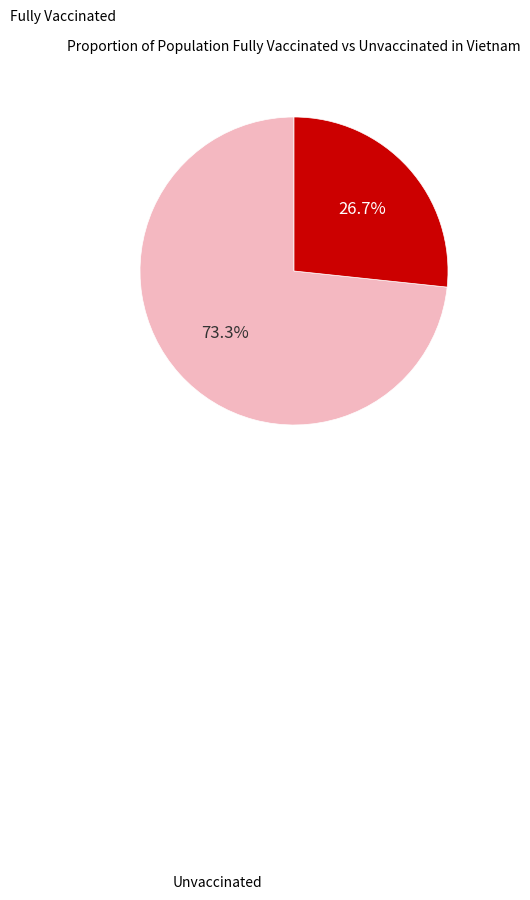

How many segments does this pie chart have?

2